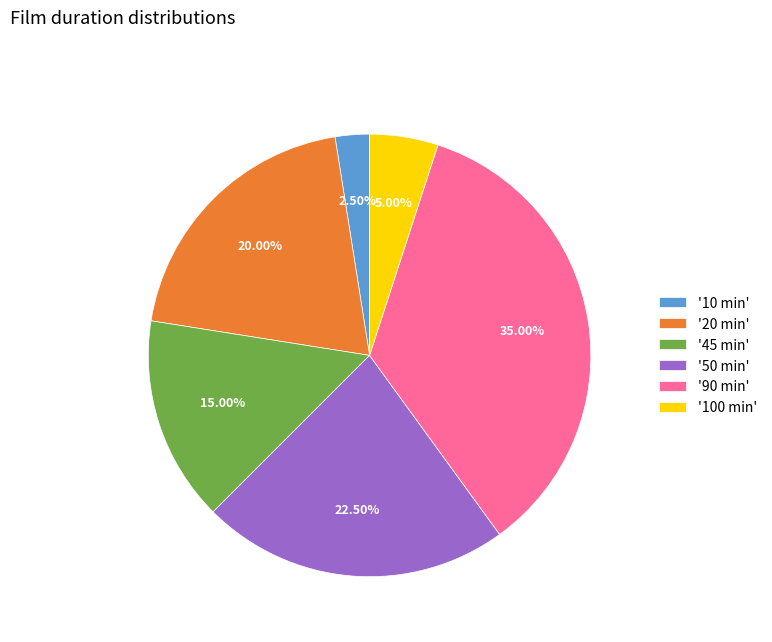

Rank the categories by value from highest to lowest.

'90 min', '50 min', '20 min', '45 min', '100 min', '10 min'